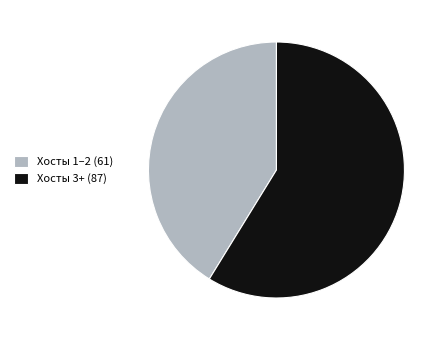

Rank the categories by value from highest to lowest.

Хосты 3+ (87), Хосты 1–2 (61)